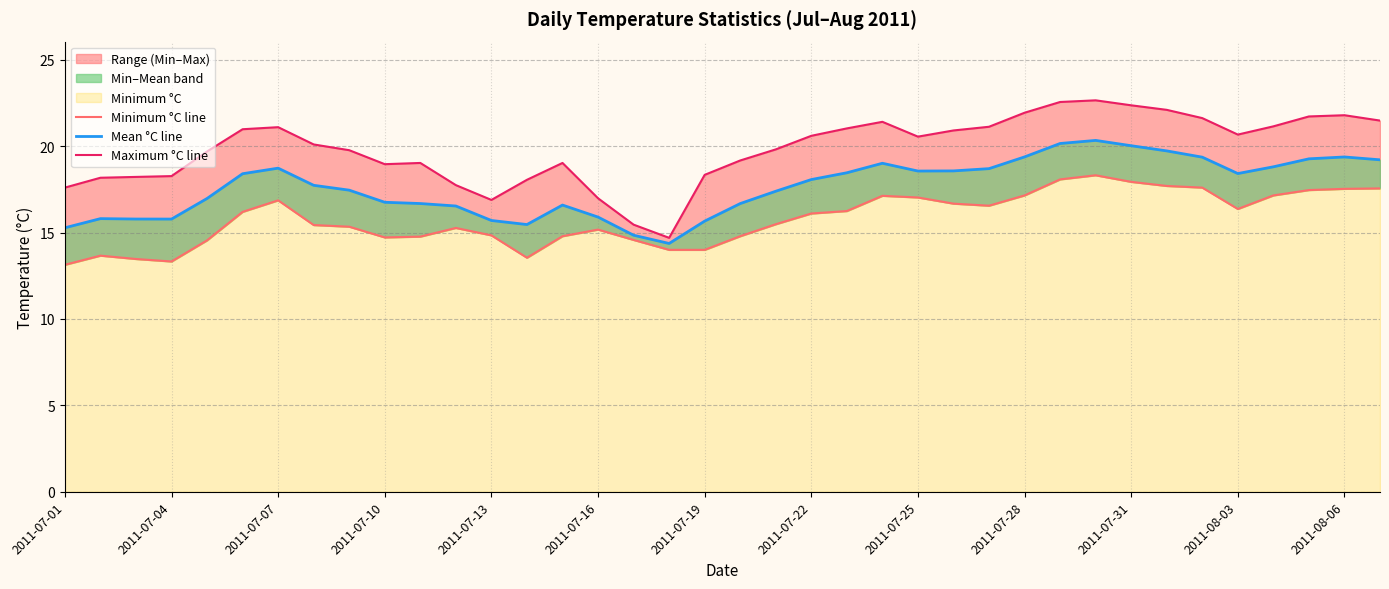

At which category is the sum across all series the highest?

29